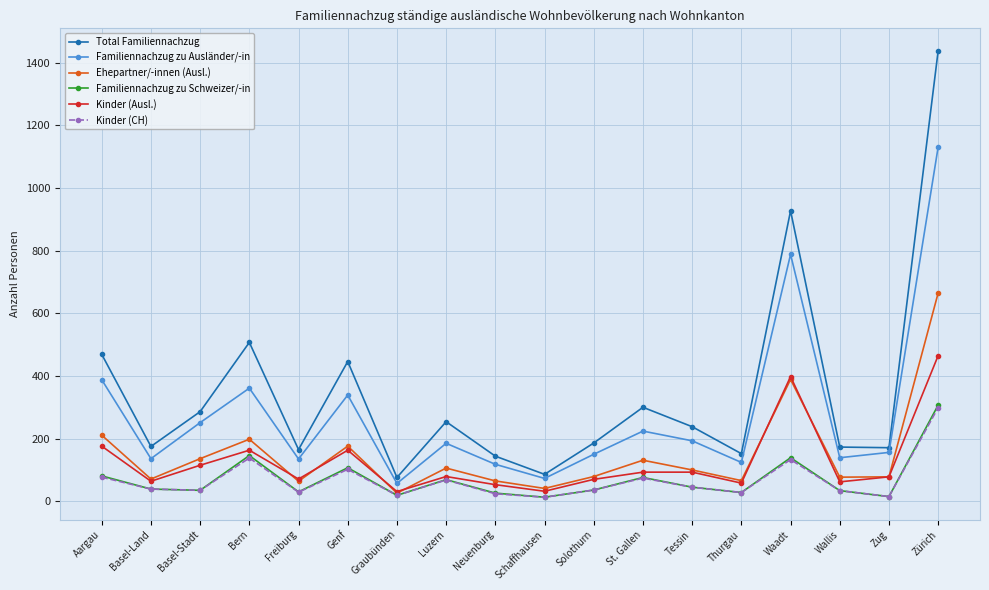

What is the sum of the Kinder (Ausl.) values at Luzern and Neuenburg?

132